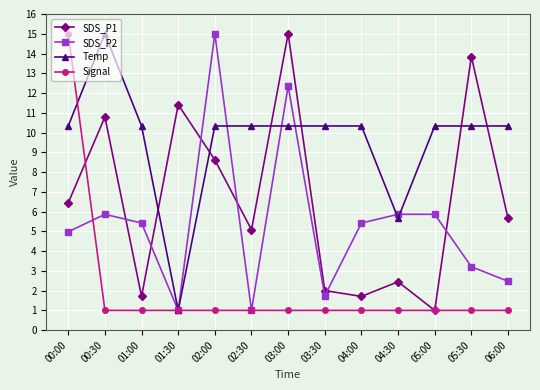

True or false: SDS_P2 has more than 0 interior local peaks.

True